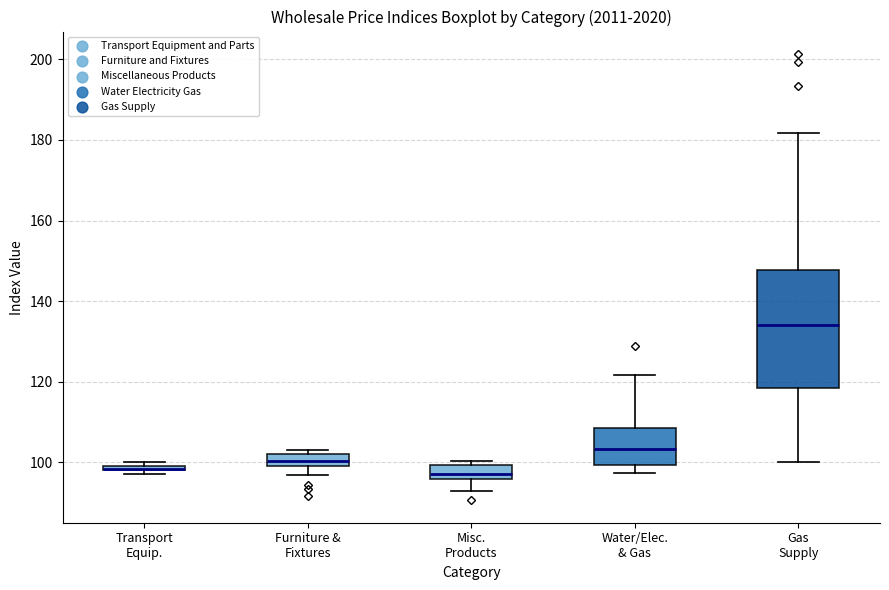

Which box is the tallest, from its lower edge to its upper edge?

Gas Supply